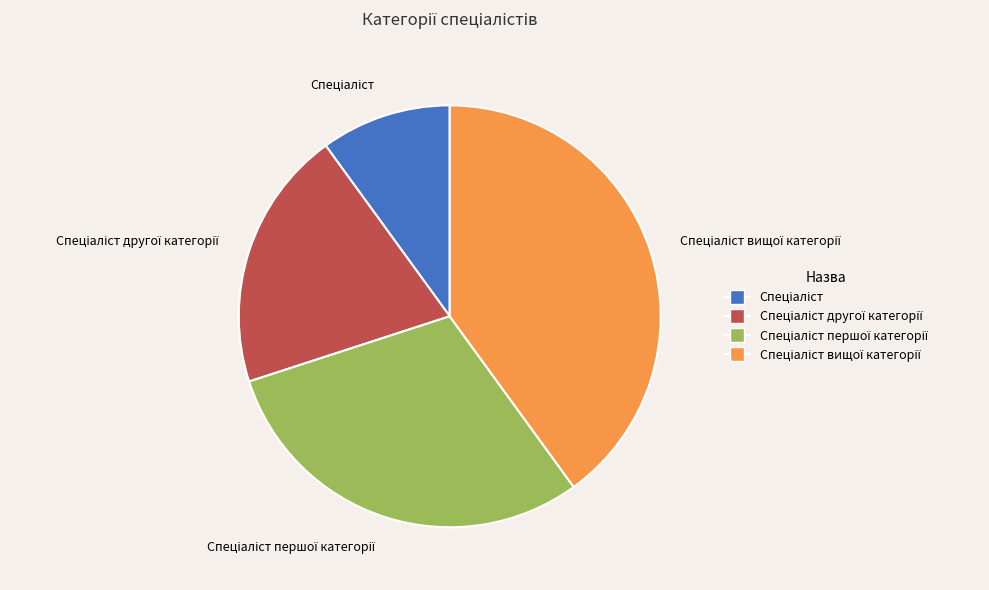

Does any single category account for the majority?

No